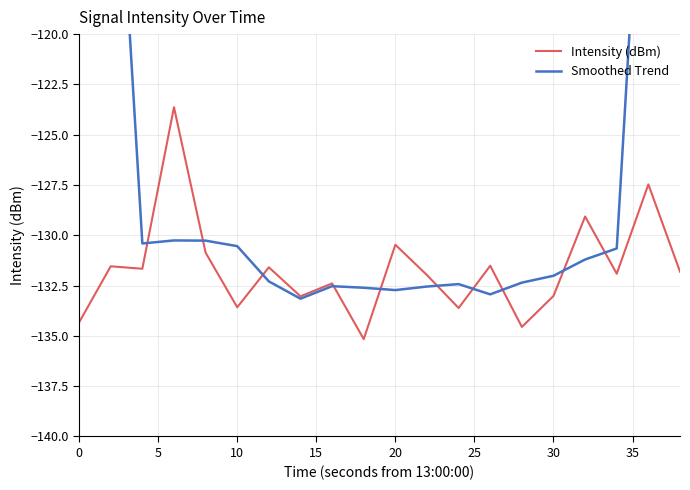

Which series has the largest total across all categories?

Smoothed Trend